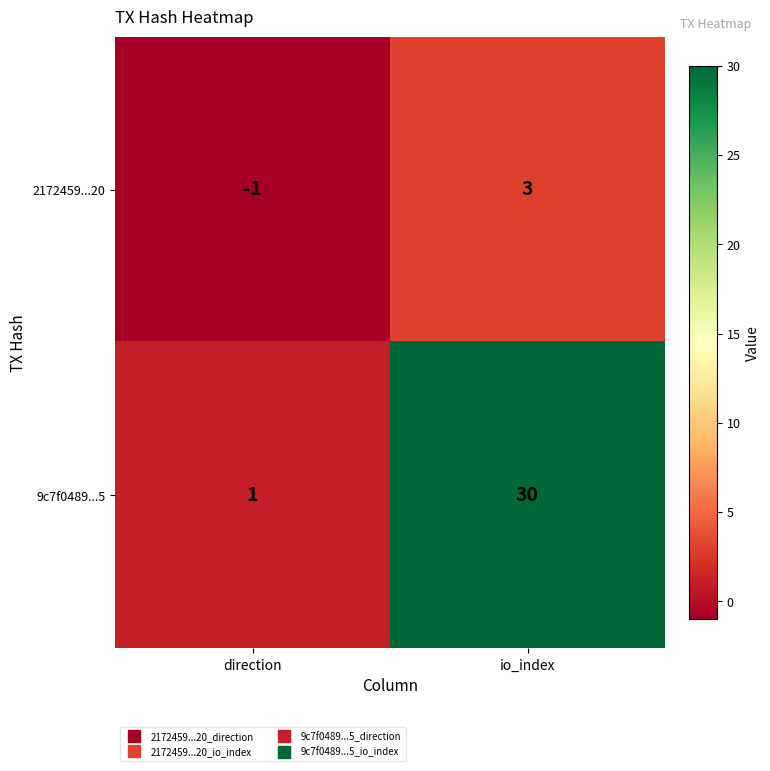

At which category does the chart reach its minimum across all series?

direction